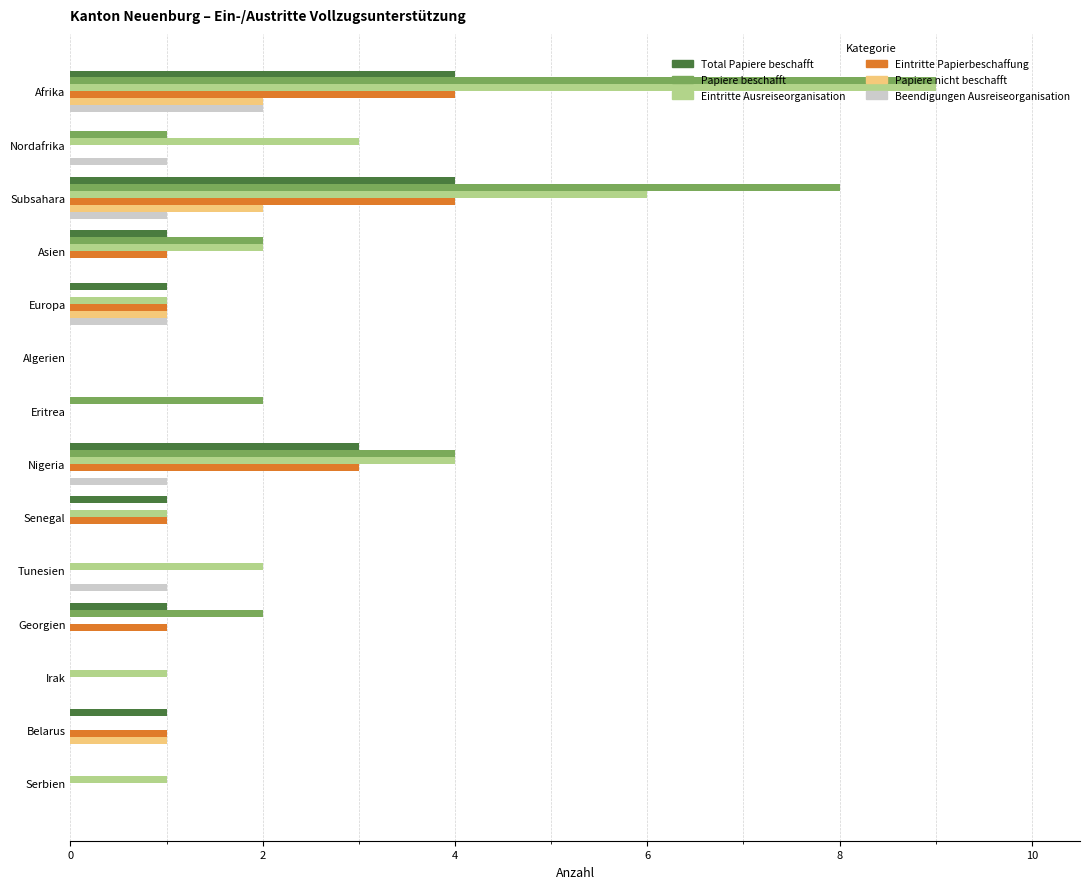

What is the sum of all Eintritte Ausreiseorganisation values?

30